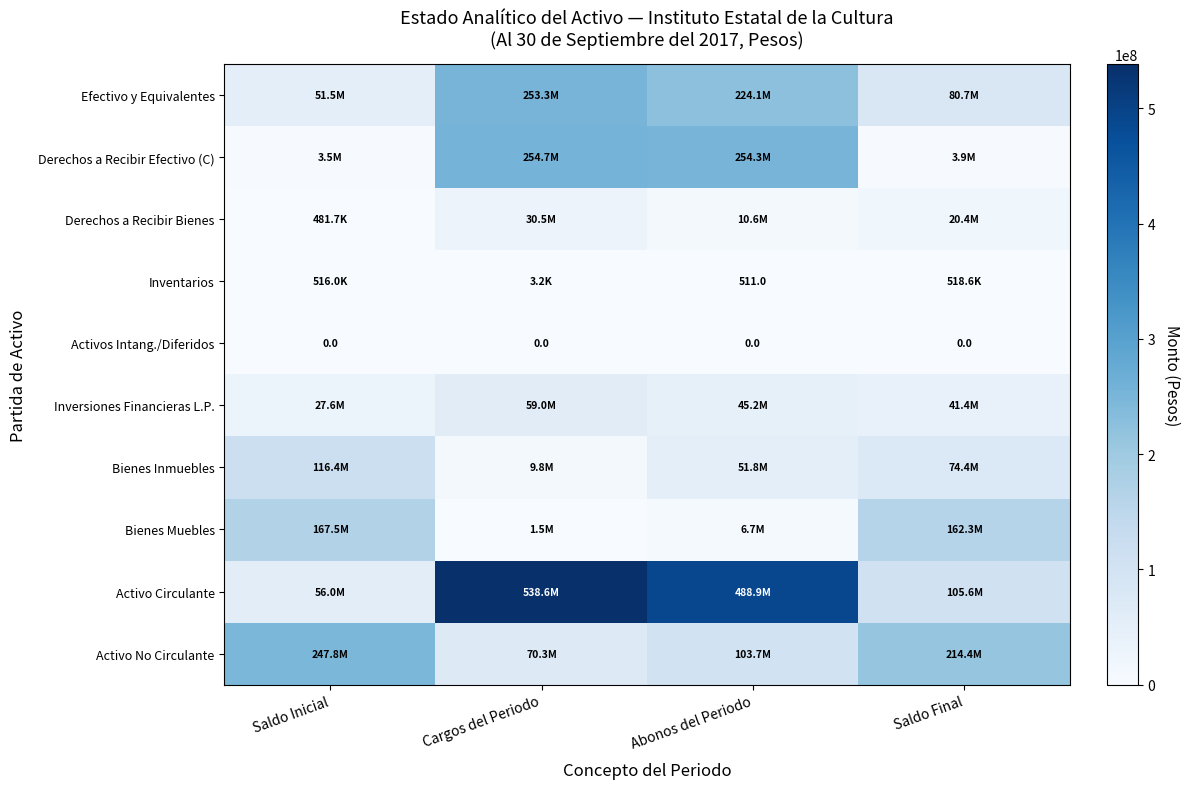

At Cargos del Periodo, list the series in order from smallest to largest.

Activos Intang./Diferidos, Inventarios, Bienes Muebles, Bienes Inmuebles, Derechos a Recibir Bienes, Inversiones Financieras L.P., Activo No Circulante, Efectivo y Equivalentes, Derechos a Recibir Efectivo (C), Activo Circulante